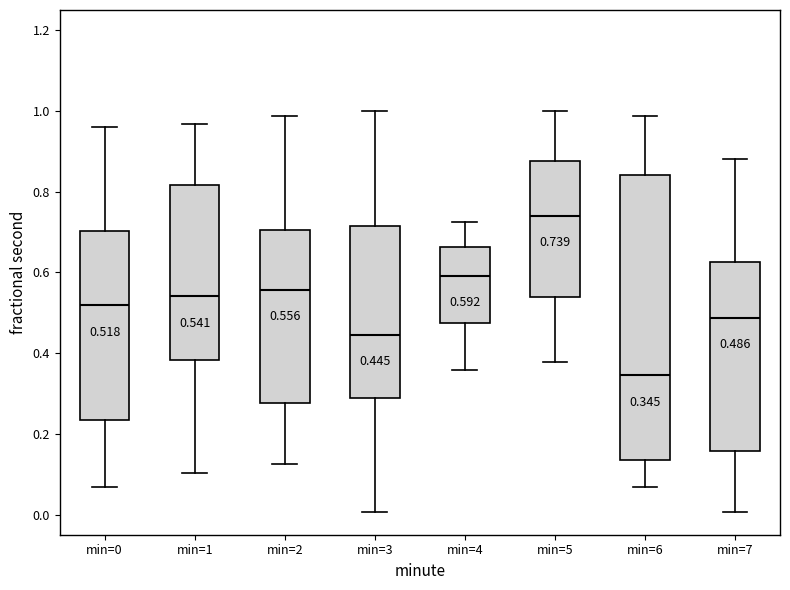

Which box has the lowest median line?

min=6